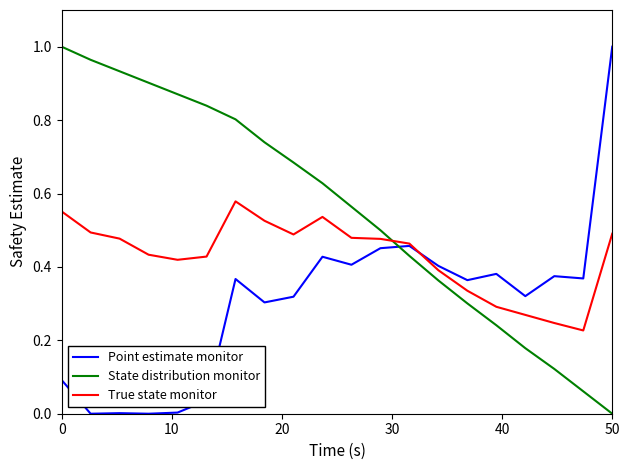

True or false: State distribution monitor has more than 1 points higher than both neighbors.

False